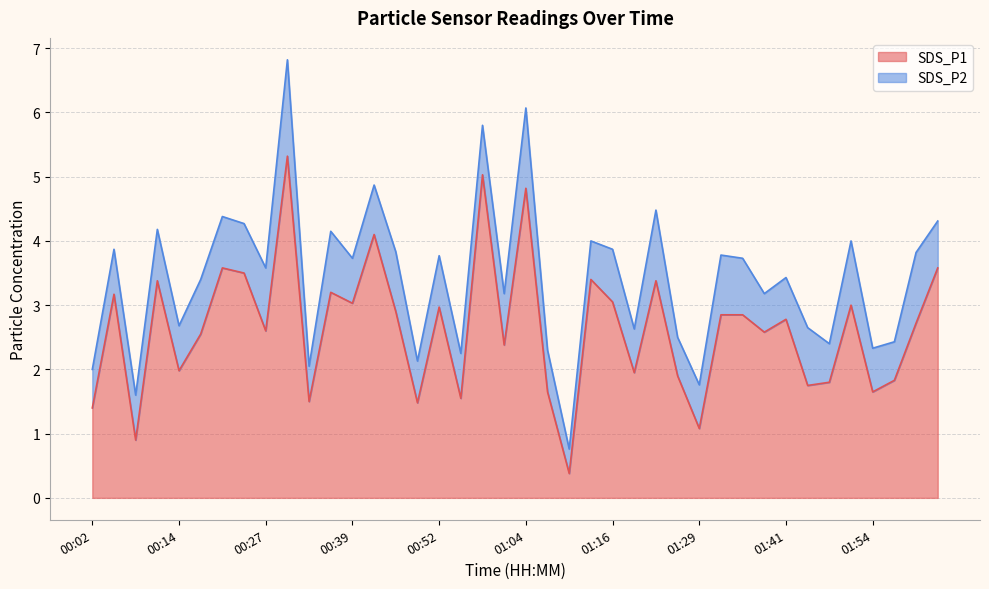

Which has a higher value, 01:07 or 02:00?

02:00